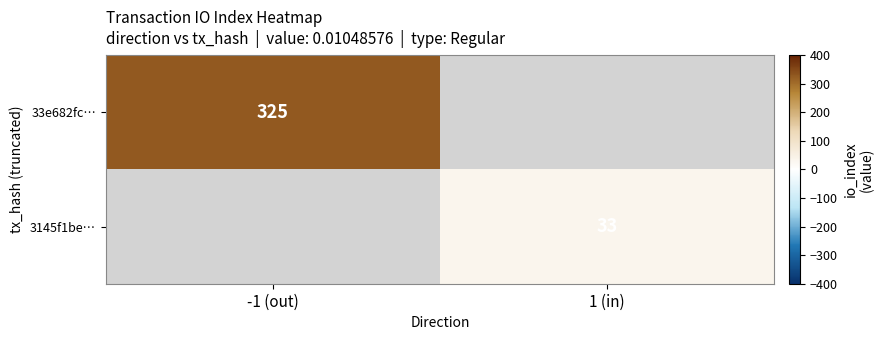

The 3145f1be… series shows 44 at 1 (in). True or false?

False